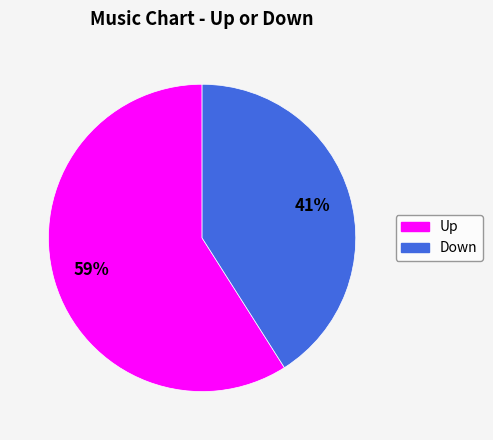

Is there a majority slice in this chart?

Yes